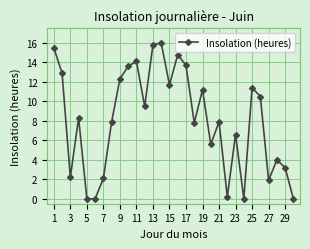

How many interior local peaks (higher than both neighbors) does the data have?

9